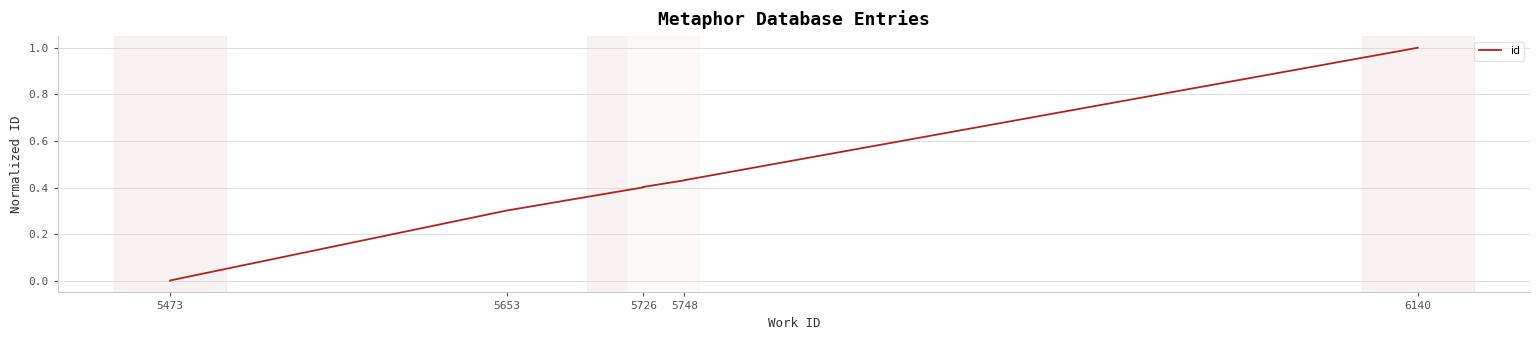

What is the approximate value at 5748?

0.4